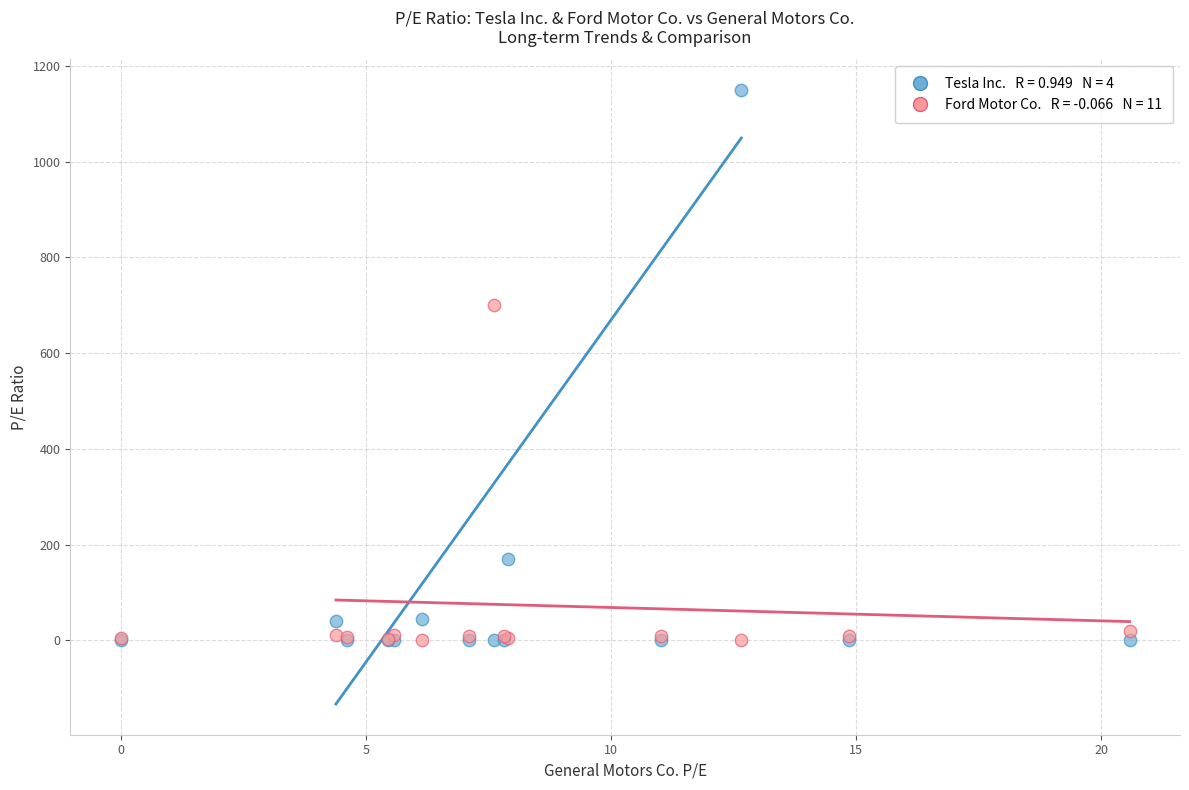

Across all series, what Y value is closest to 574?

701.0